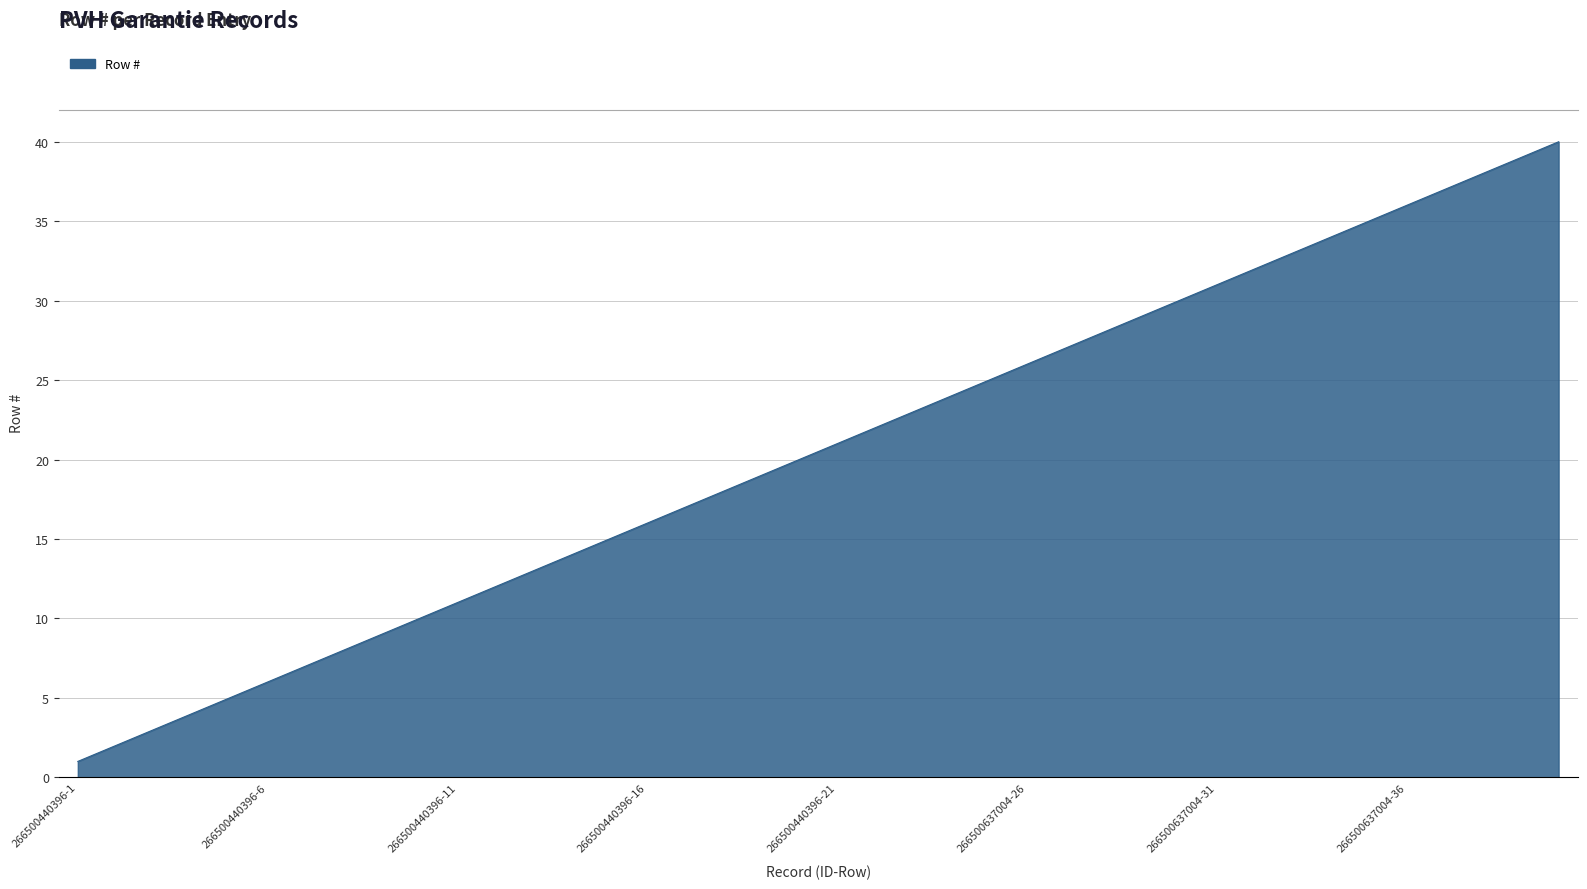

What is the smallest value displayed?

1